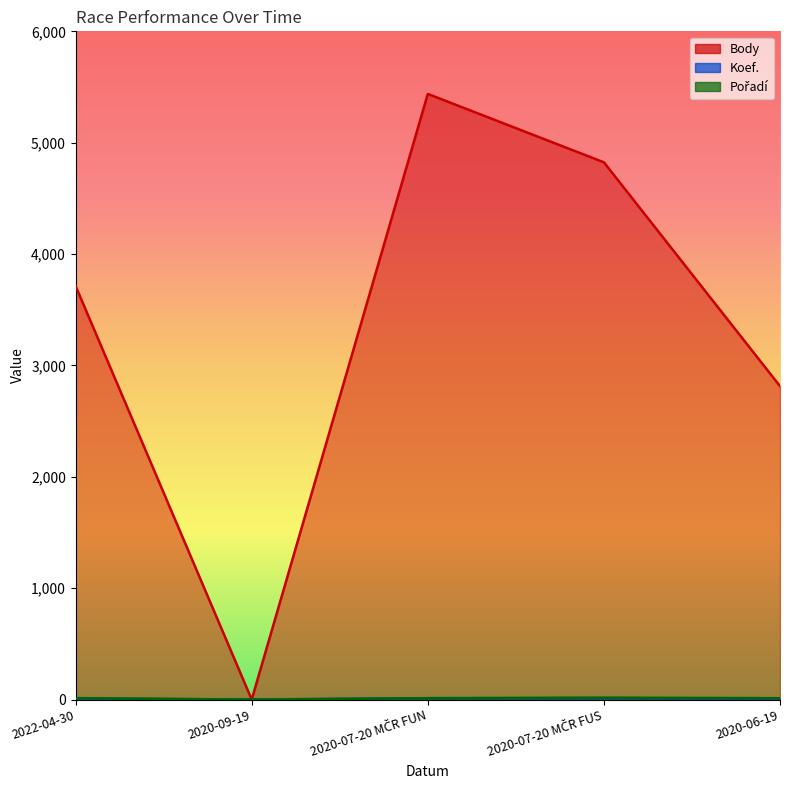

Rank the categories by Body value from highest to lowest.

2020-07-20 MČR FUN, 2020-07-20 MČR FUS, 2022-04-30, 2020-06-19, 2020-09-19